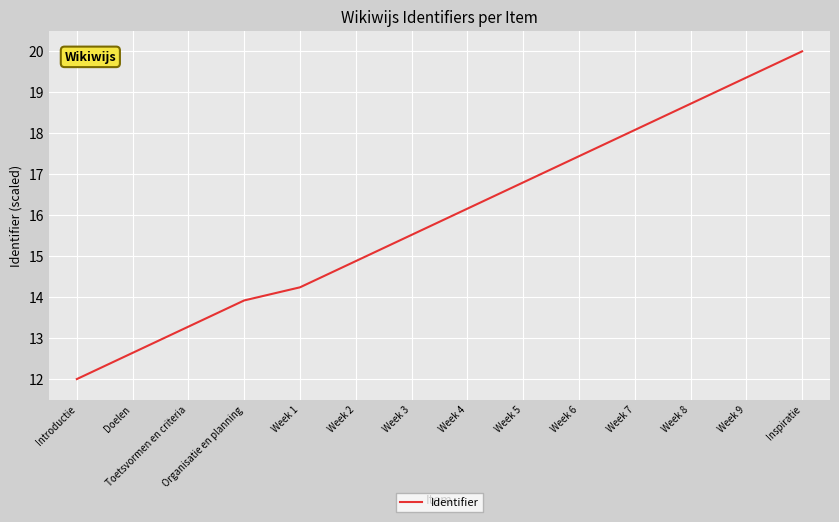

What is the change in value from Introductie to Week 7?

+6.1